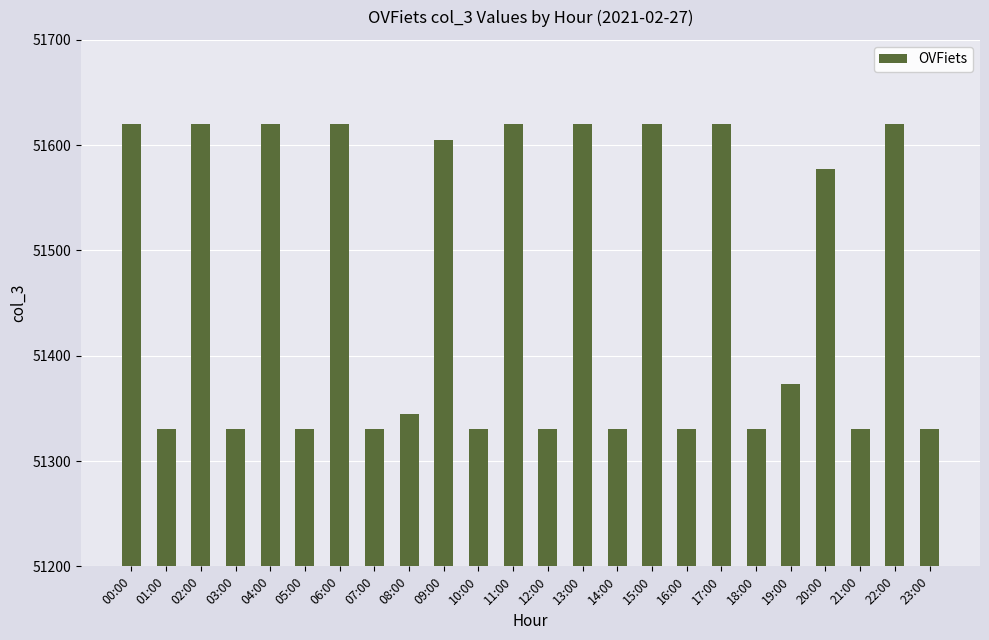

What is the change in value from 09:00 to 16:00?

-275